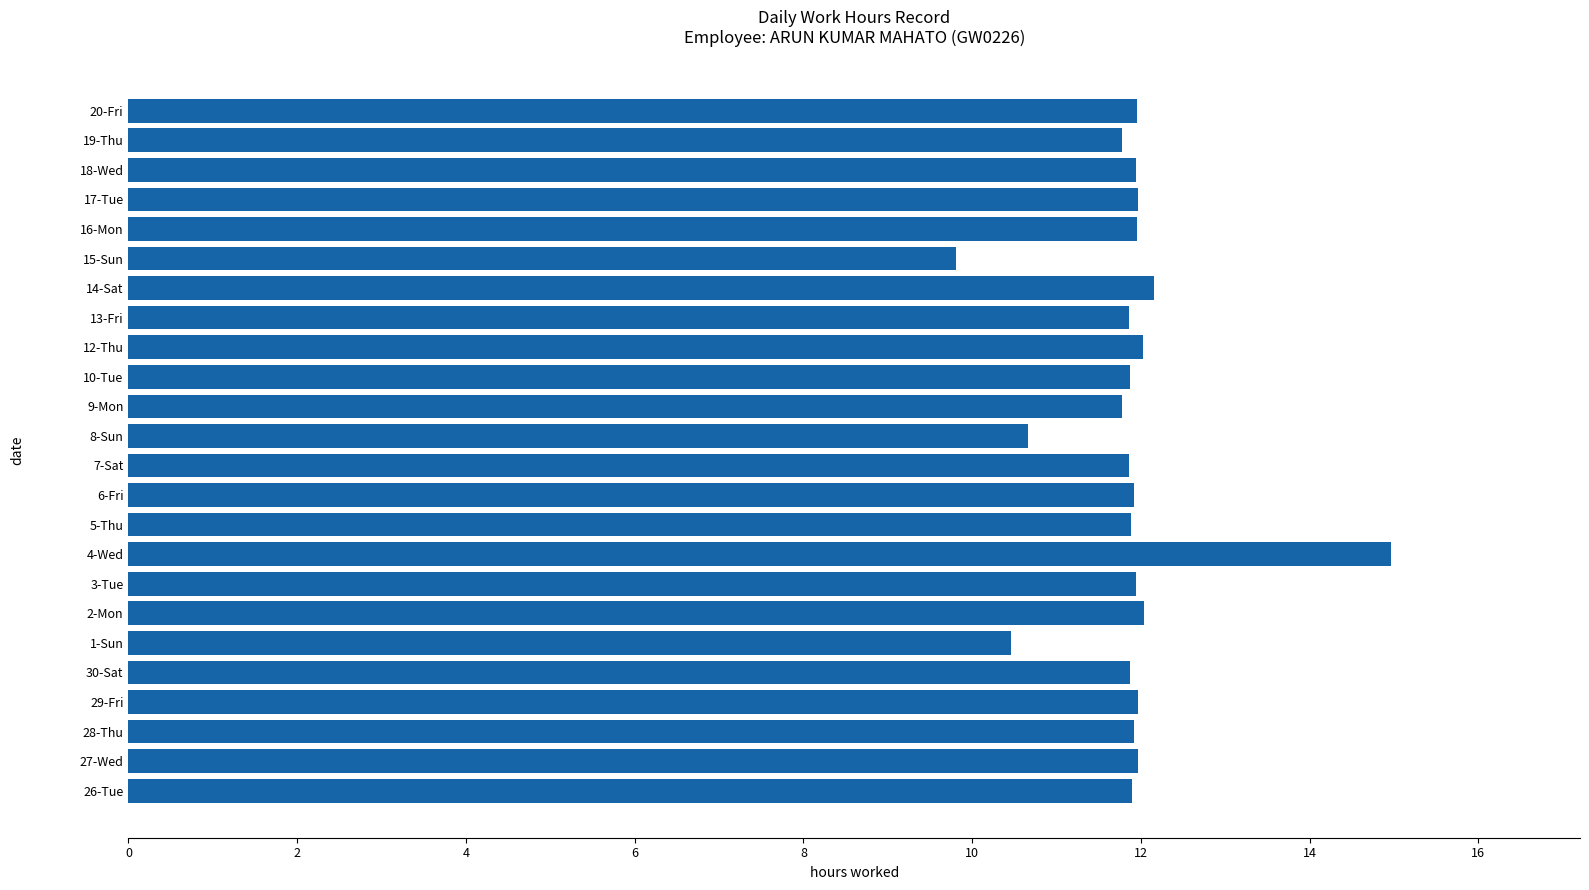

What is the smallest value displayed?

9.8